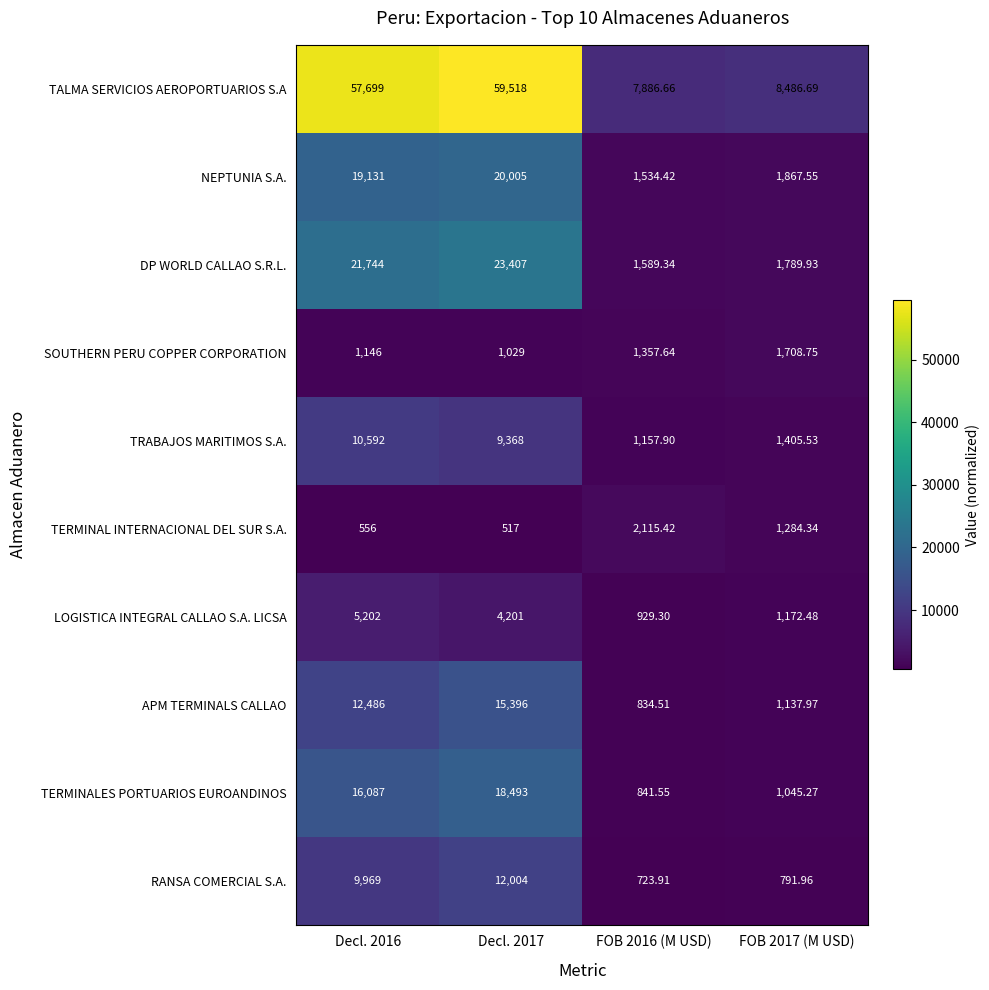

At which category is the sum across all series the highest?

Decl. 2017